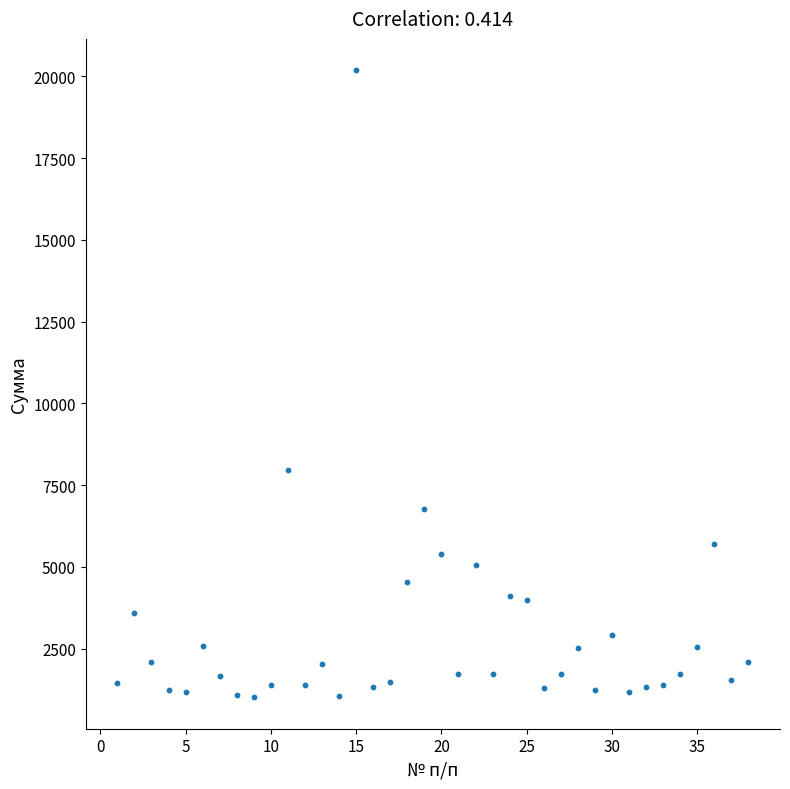

What Y value in the scatter plot is closest to 10597?

7972.5